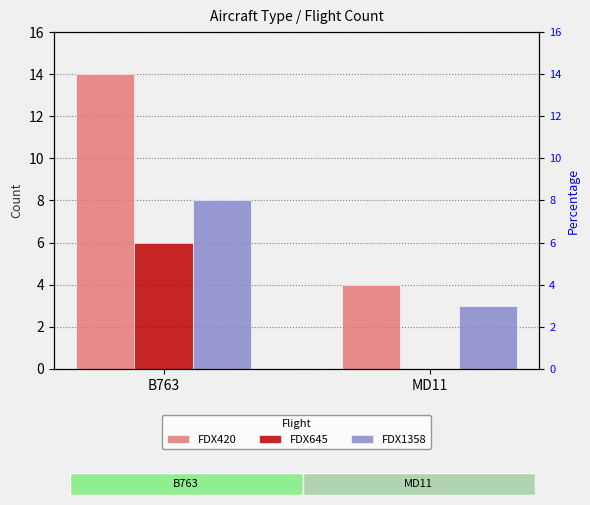

Is it true that FDX1358 equals 4 at B763?

False